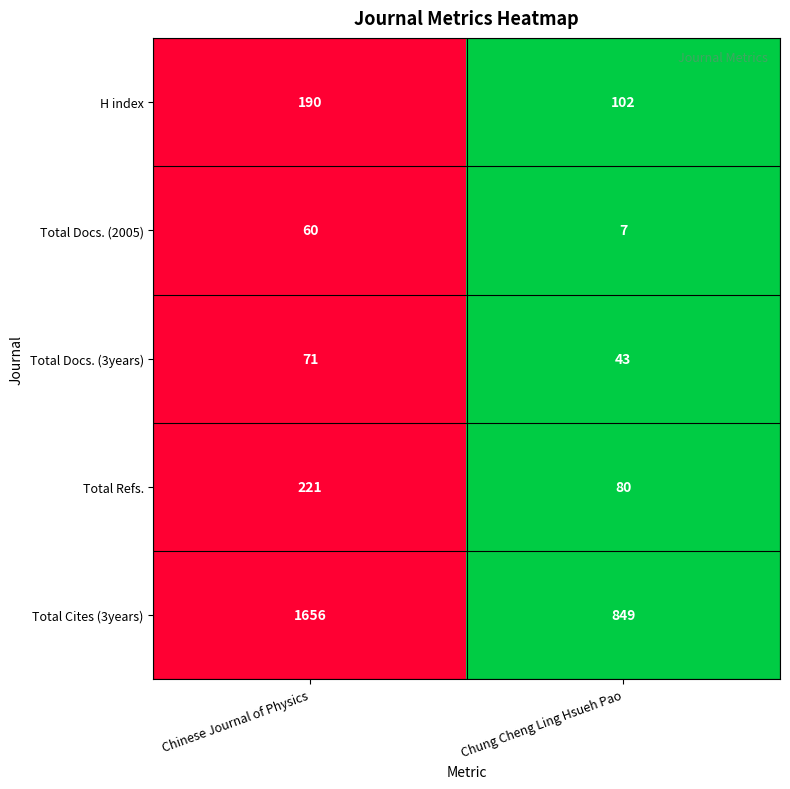

List the series in order of their peak value, highest first.

Total Cites (3years), Total Refs., H index, Total Docs. (3years), Total Docs. (2005)